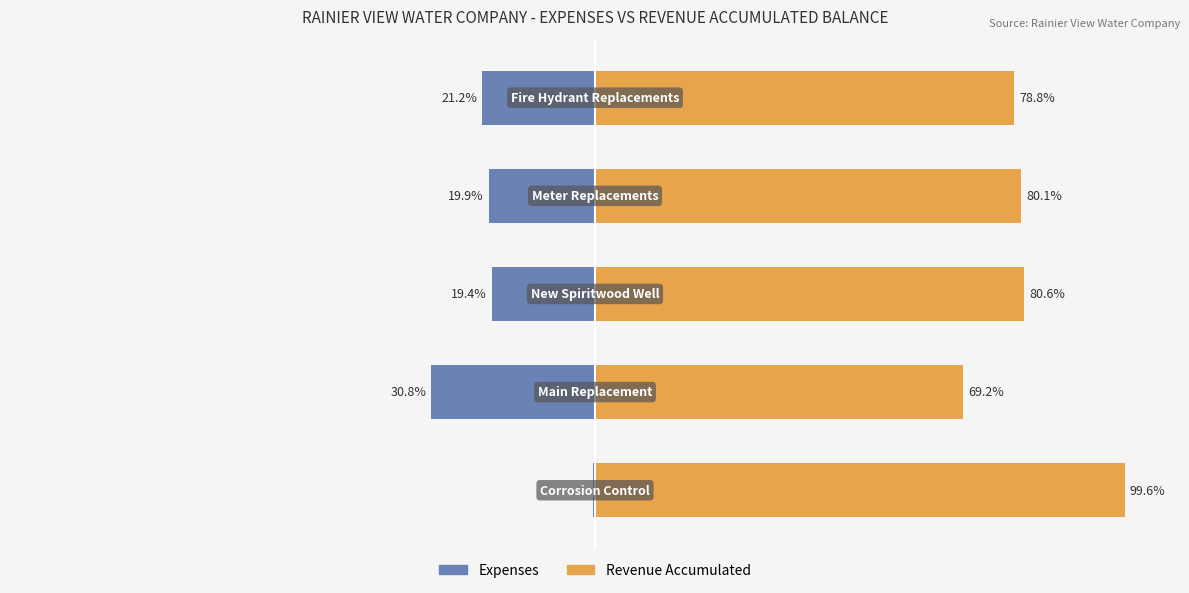

How many data points in Revenue Accumulated are less than 80?

2